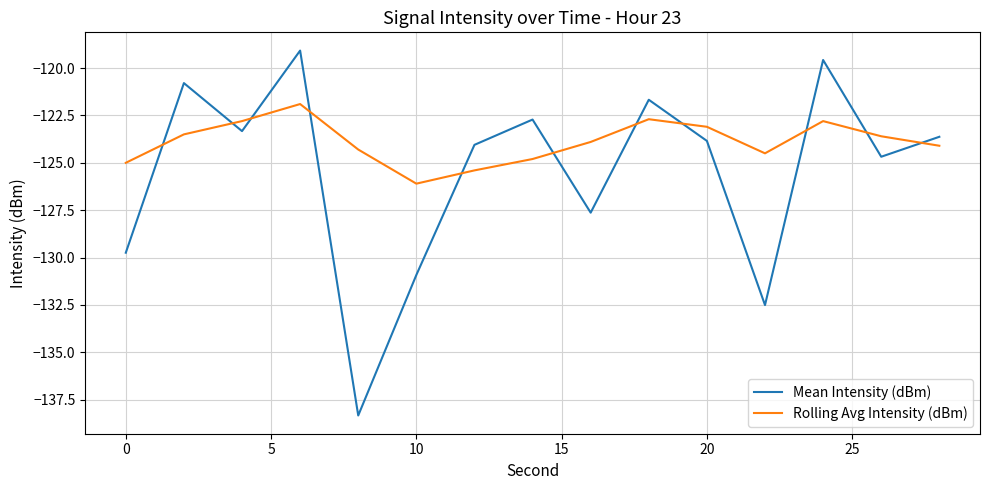

Which series has the widest spread of values?

Mean Intensity (dBm)